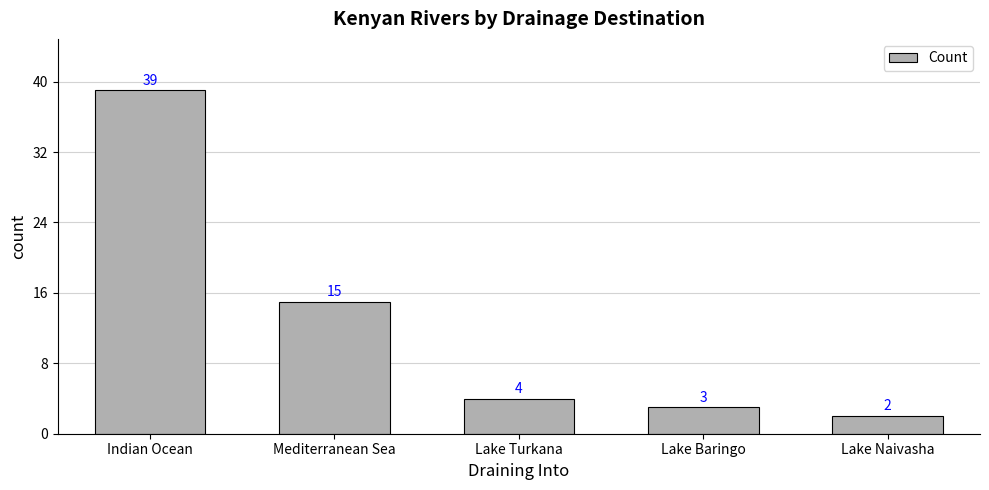

Is it true that the value at Lake Turkana is 4?

True